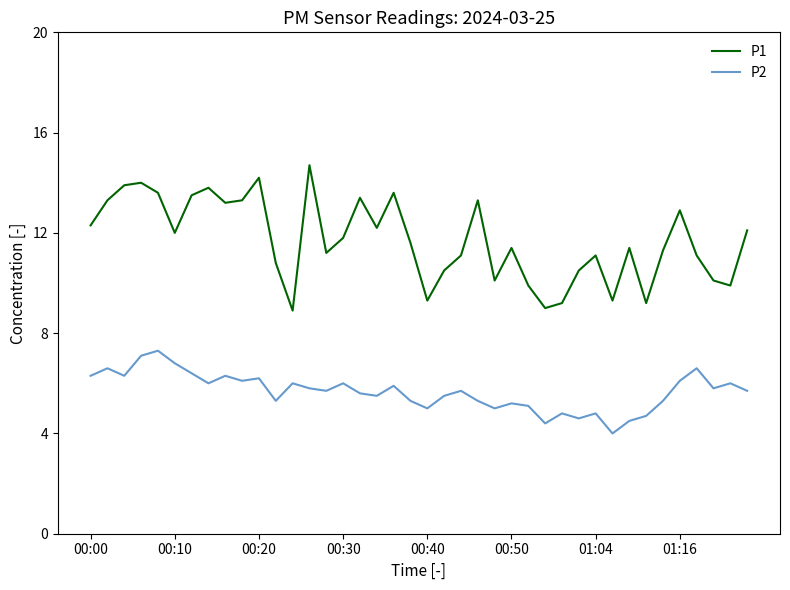

What is the smallest value displayed?

4.0